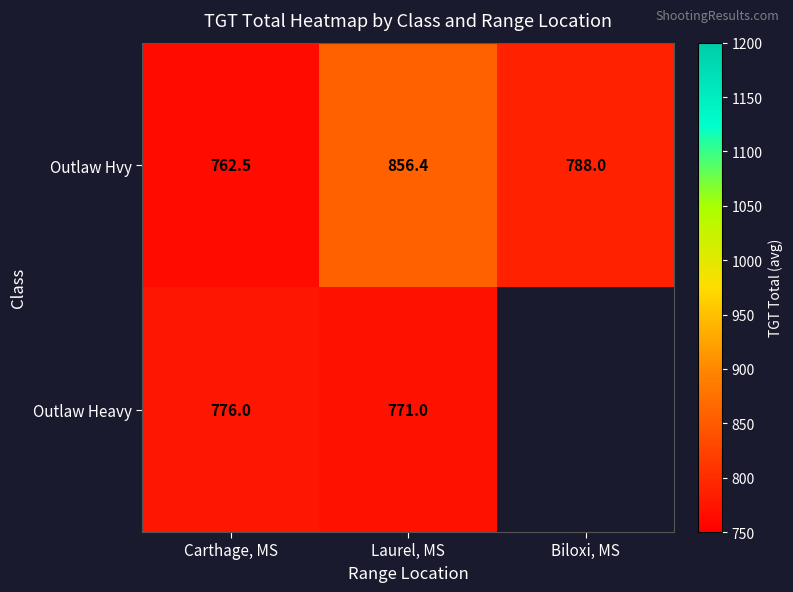

At Carthage, MS, list the series in order from smallest to largest.

Outlaw Hvy, Outlaw Heavy